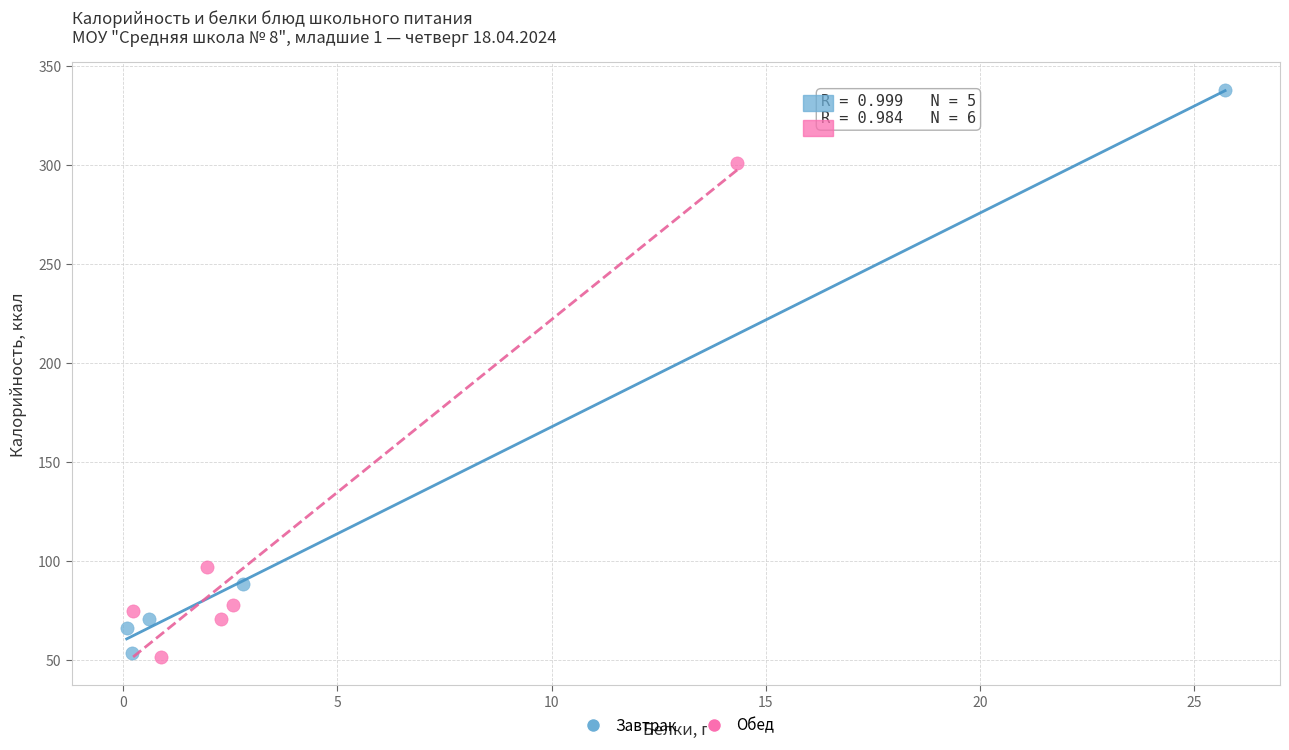

Which series has the largest Y range (max minus min)?

Завтрак